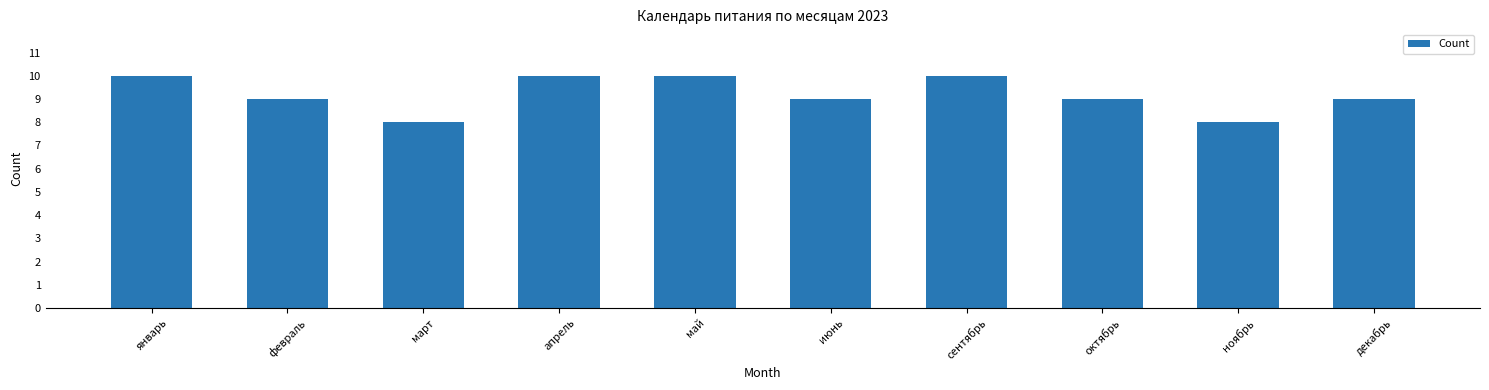

What is the greatest value displayed?

10